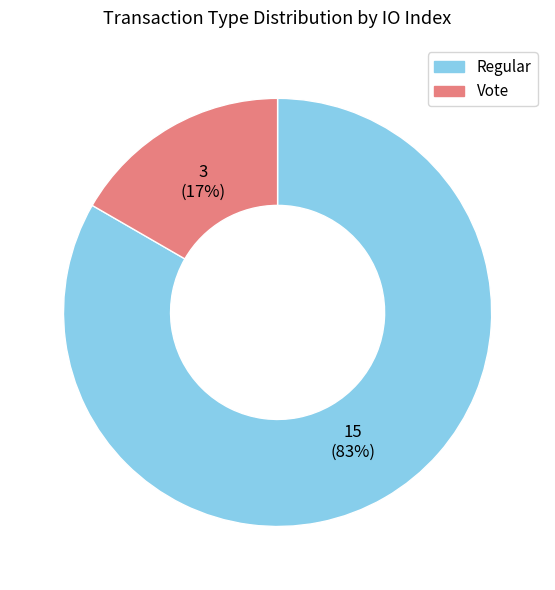

Is it true that Regular is 83% of the pie?

True